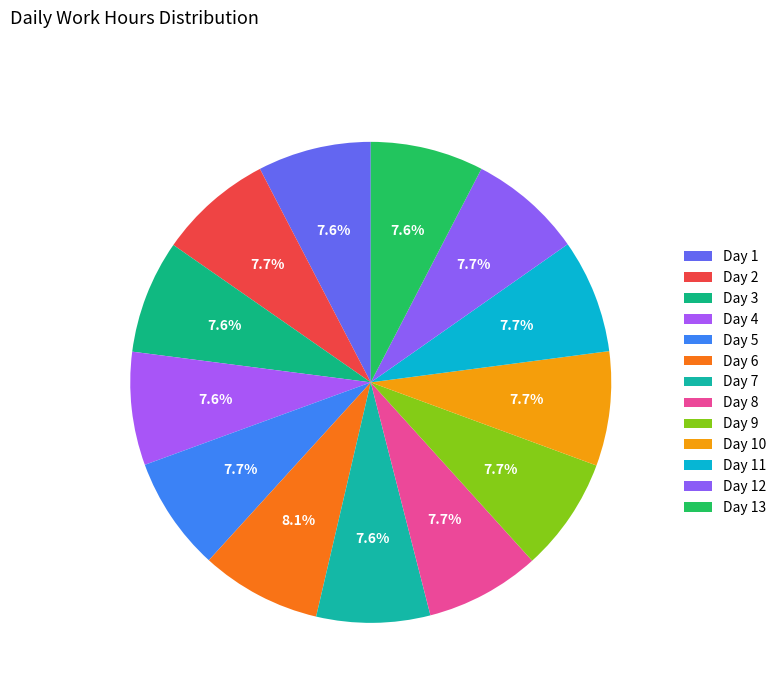

Is there any slice that represents more than half of the pie?

No